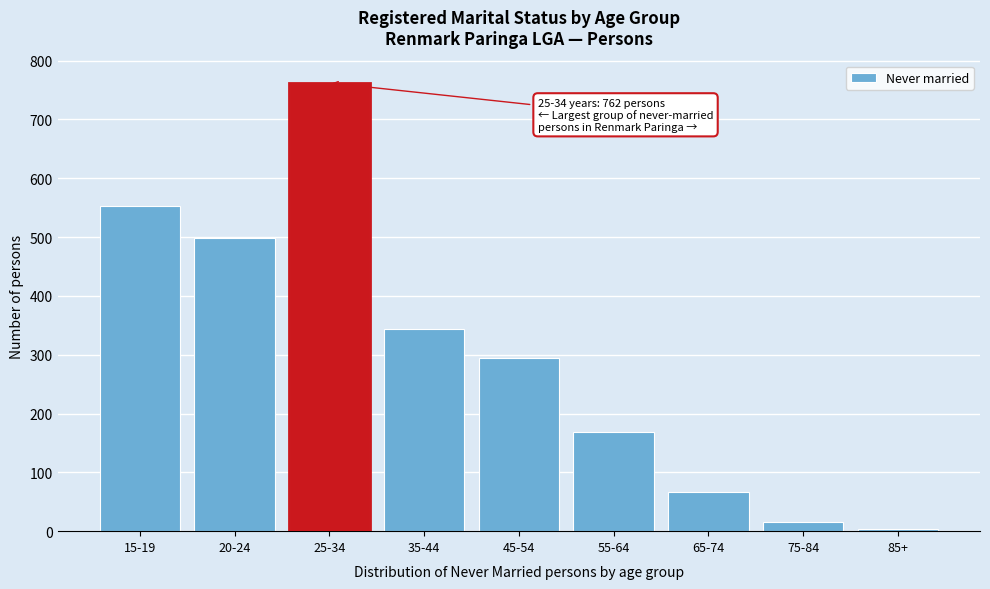

Reading left to right, list all the values displayed in this chart.

15-19=552	20-24=499	25-34=762	35-44=344	45-54=295	55-64=168	65-74=66	75-84=15	85+=4